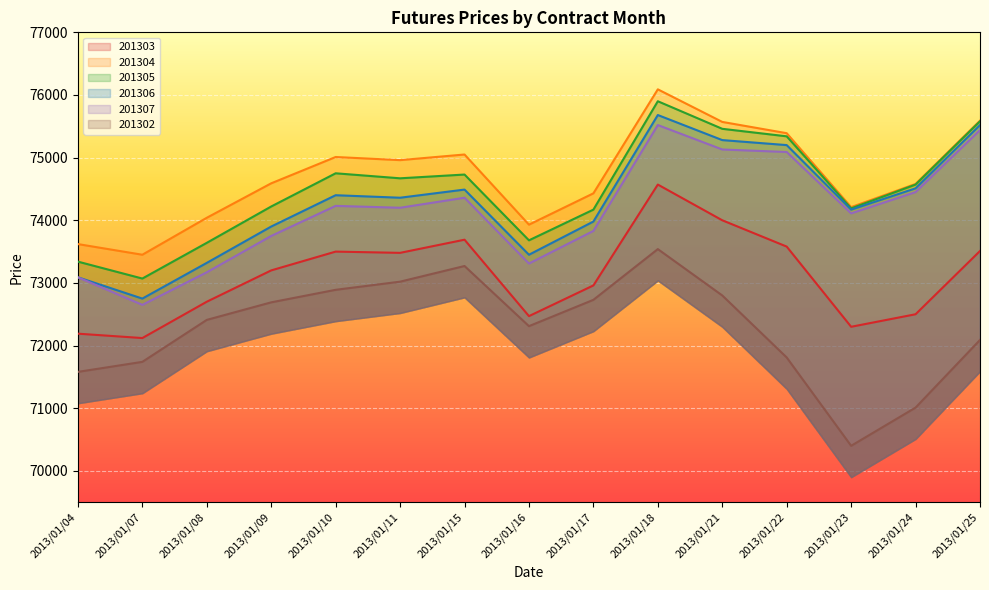

Rank the series by their maximum value, from lowest to highest.

201302, 201303, 201307, 201306, 201305, 201304